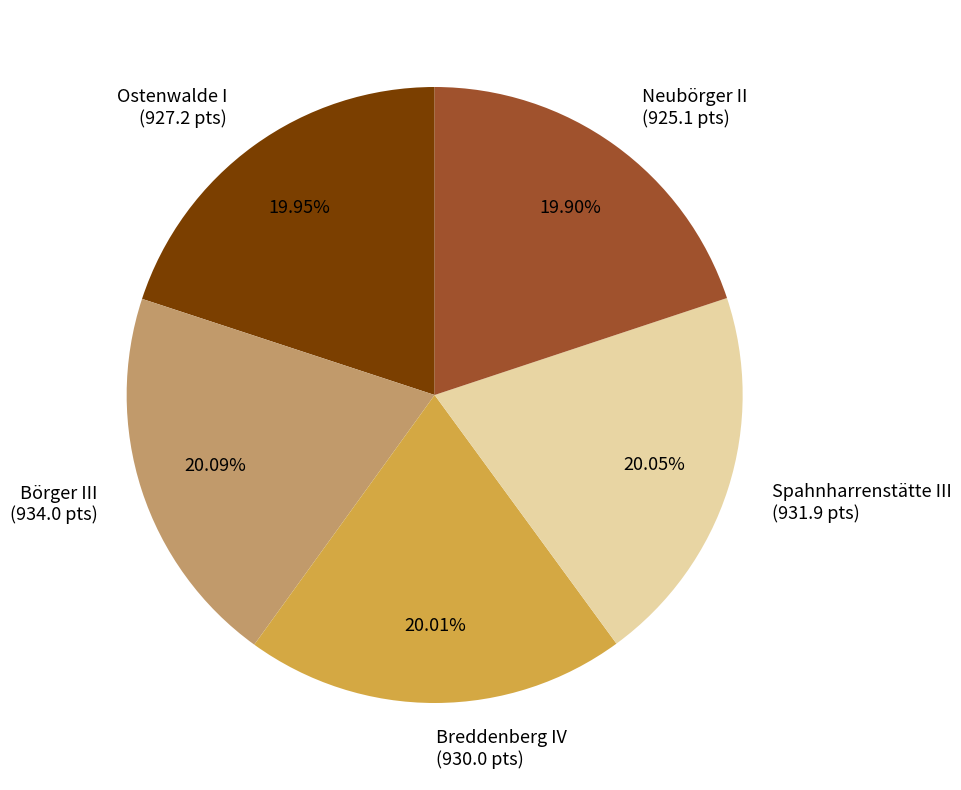

Do Ostenwalde I (927.2 pts) and Spahnharrenstätte III (931.9 pts) together represent more than half of the pie?

No